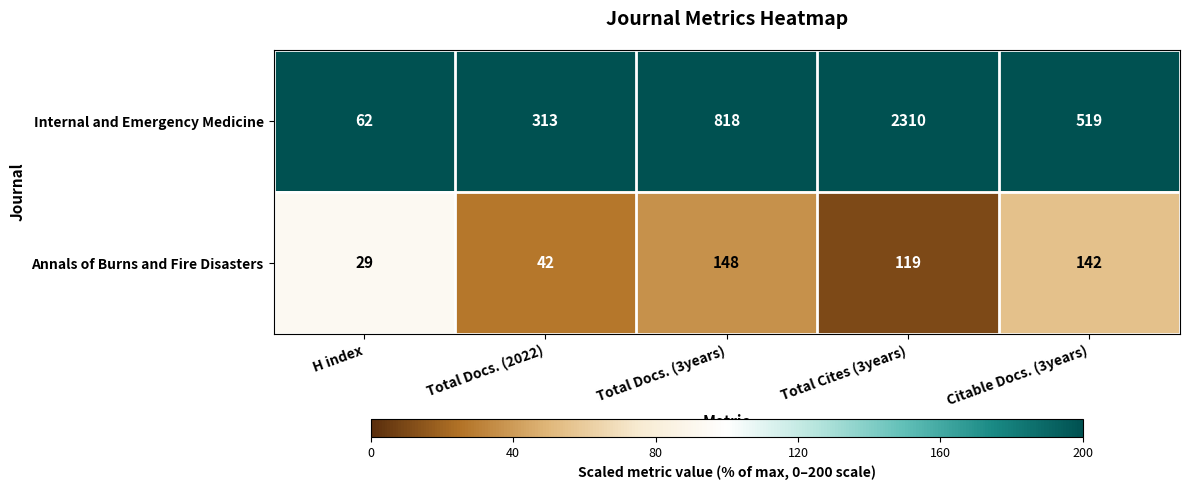

Reading left to right, transcribe all the data shown in this chart.

Internal and Emergency Medicine: 62	313	818	2310	519
Annals of Burns and Fire Disasters: 29	42	148	119	142